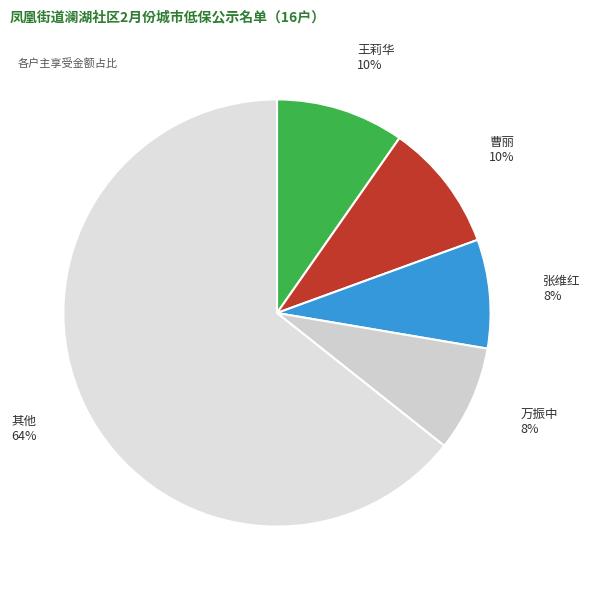

Does any single category account for the majority?

Yes